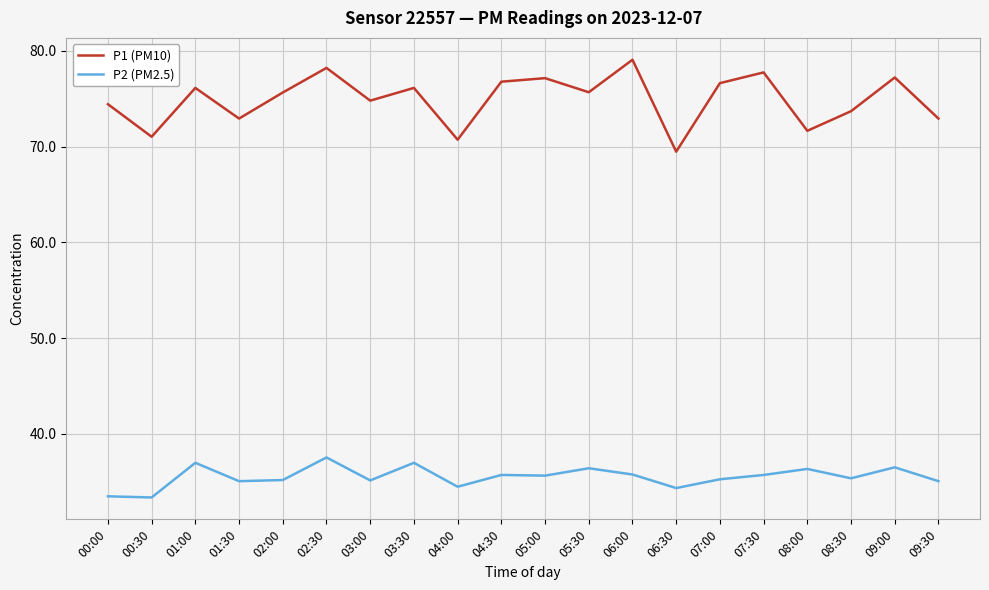

Does the chart display data point markers on the line(s)?

No